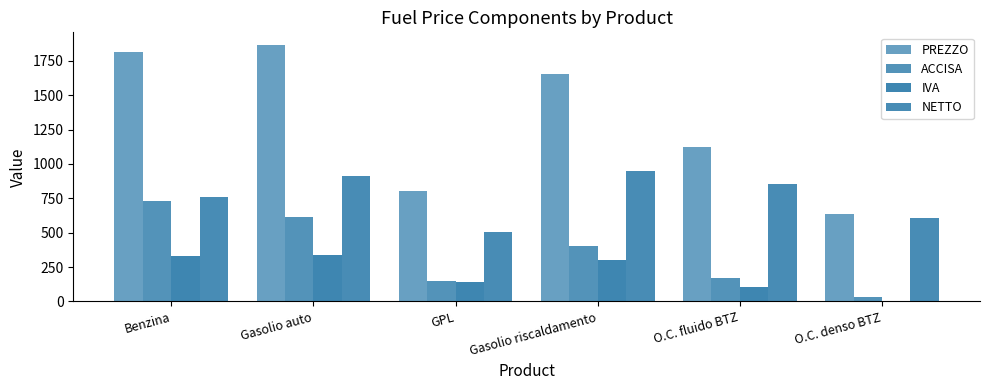

Which series has the largest range (max minus min)?

PREZZO